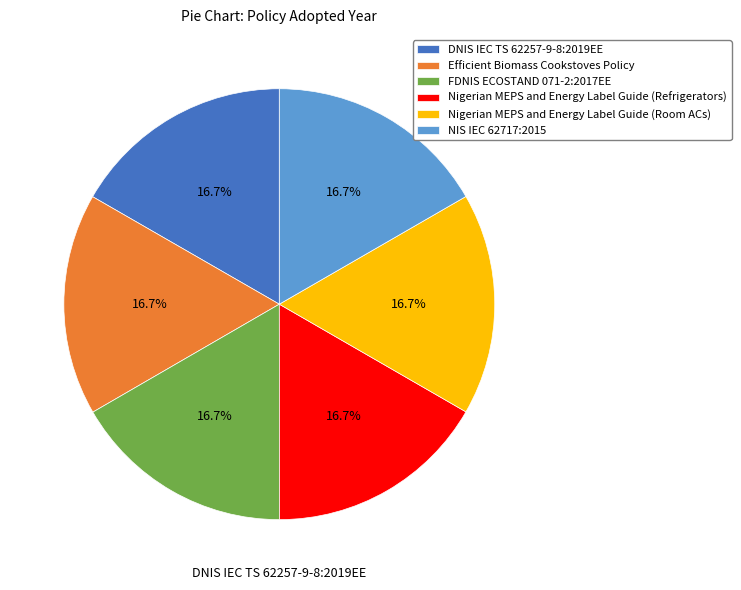

What is the ratio of the value at Nigerian MEPS and Energy Label Guide (Refrigerators) to the value at Efficient Biomass Cookstoves Policy?

1.0